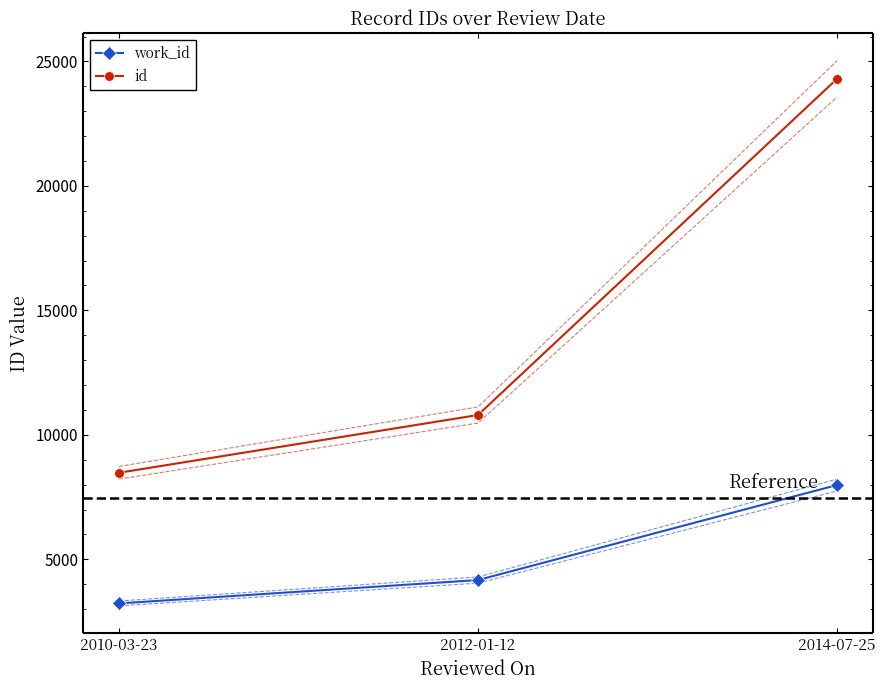

What is the smallest value displayed?

3228